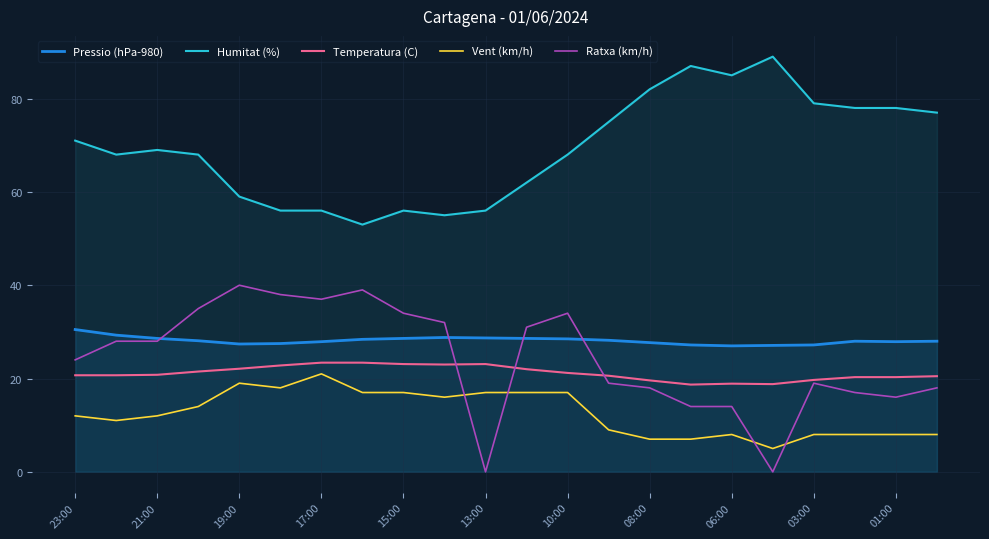

What is the greatest value displayed?

89.0